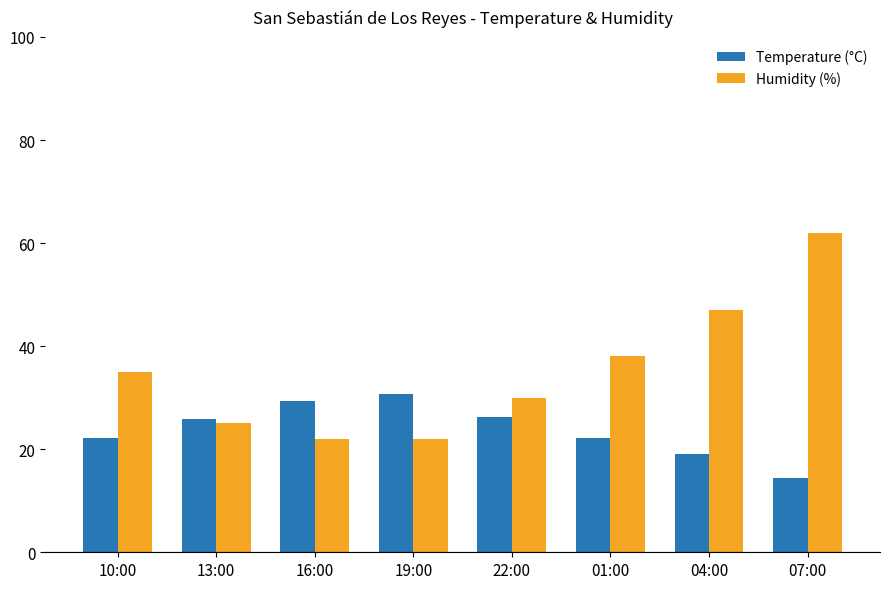

The value of Humidity (%) at 19:00 is 22.0. True or false?

True